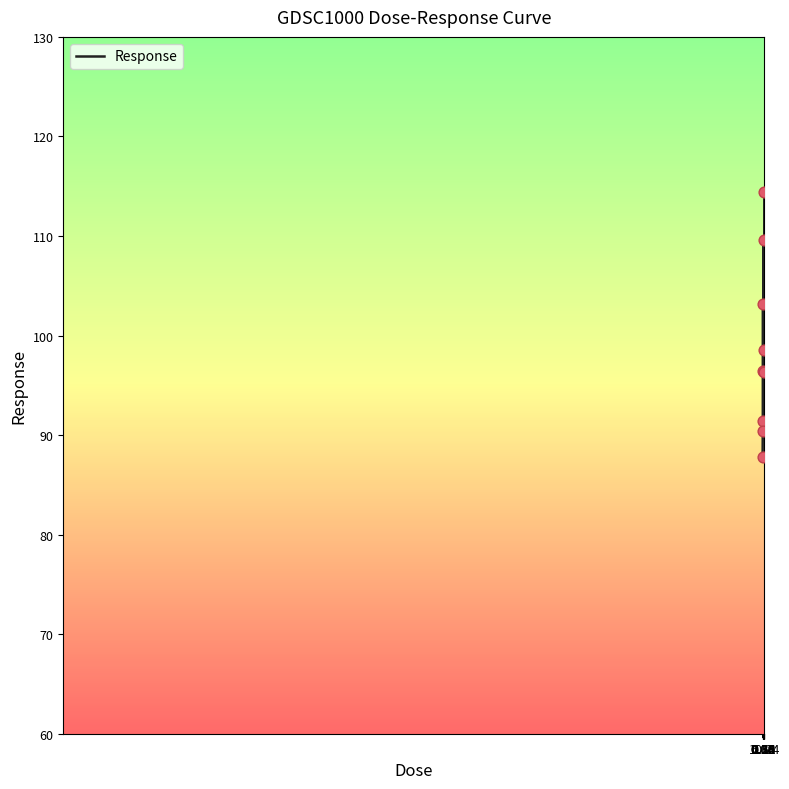

What is the greatest value displayed?

114.4